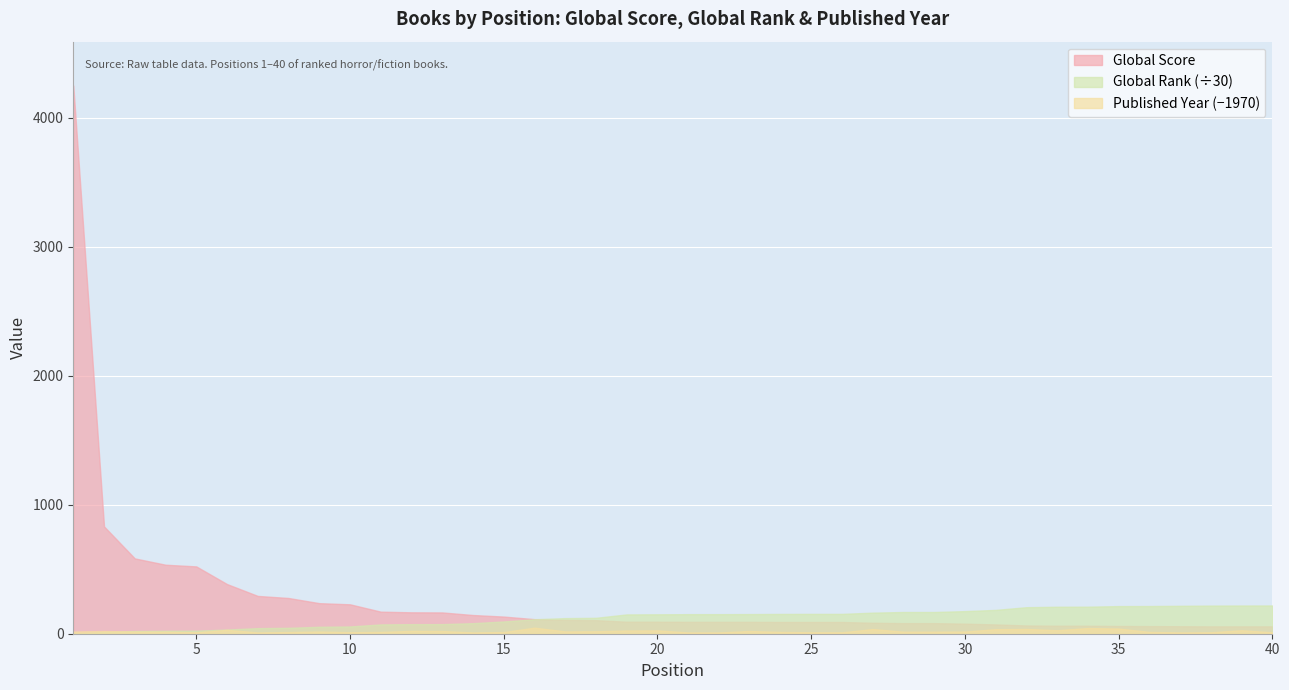

Which series has the widest spread of values?

Global Score